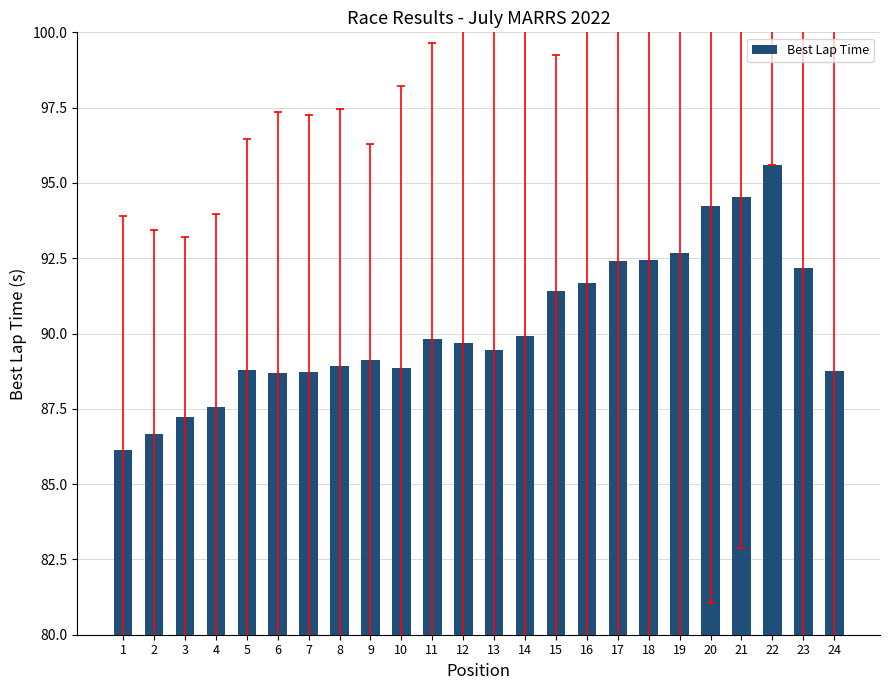

At which category does the chart reach its peak across all series?

22